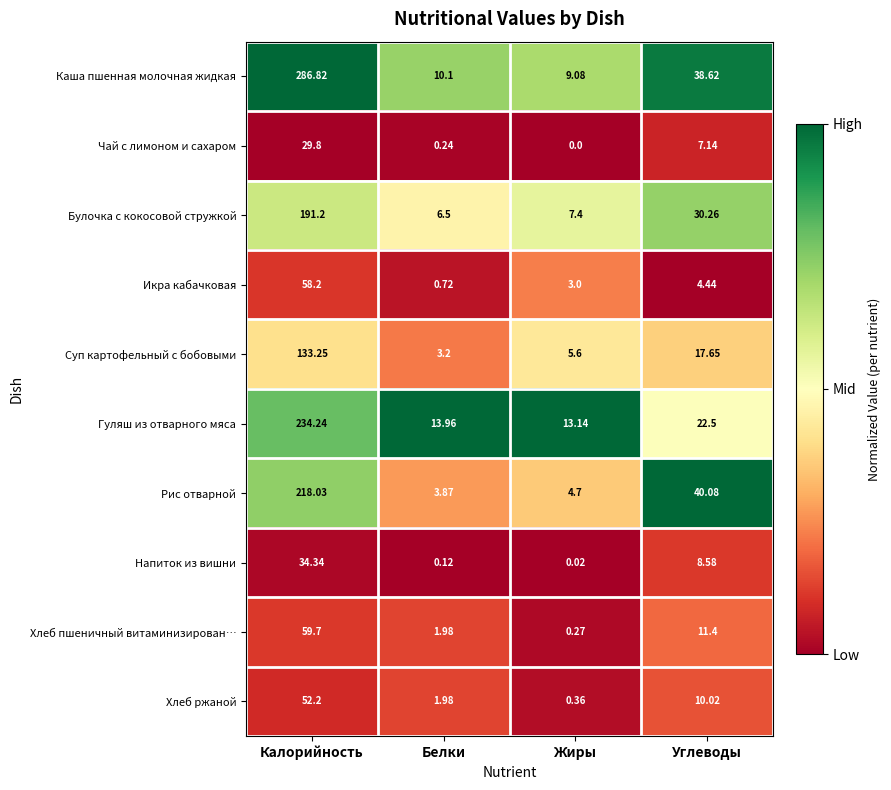

Rank the series by their maximum value, from lowest to highest.

Чай с лимоном и сахаром, Напиток из вишни, Хлеб ржаной, Икра кабачковая, Хлеб пшеничный витаминизирован…, Суп картофельный с бобовыми, Булочка с кокосовой стружкой, Рис отварной, Гуляш из отварного мяса, Каша пшенная молочная жидкая